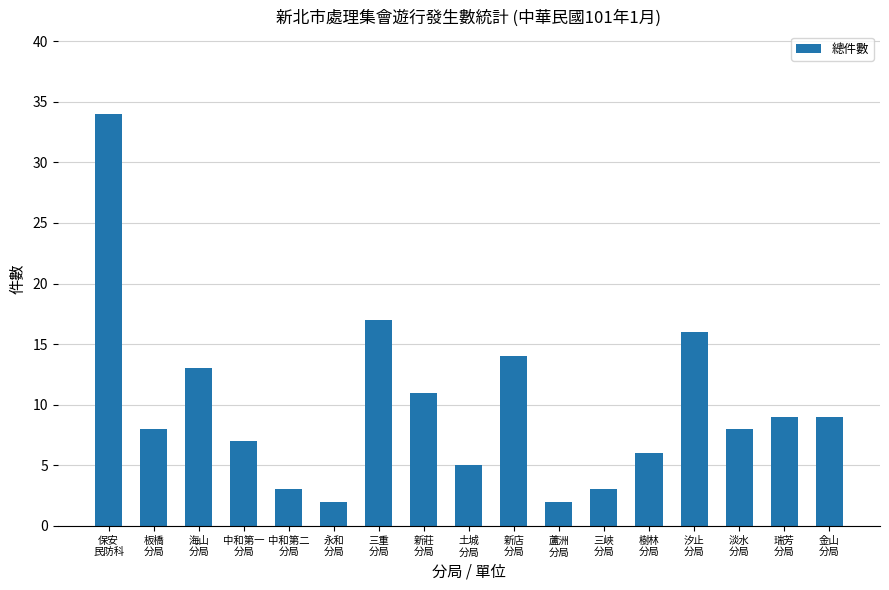

What is the difference between the values at 中和第二
分局 and 淡水
分局?

5